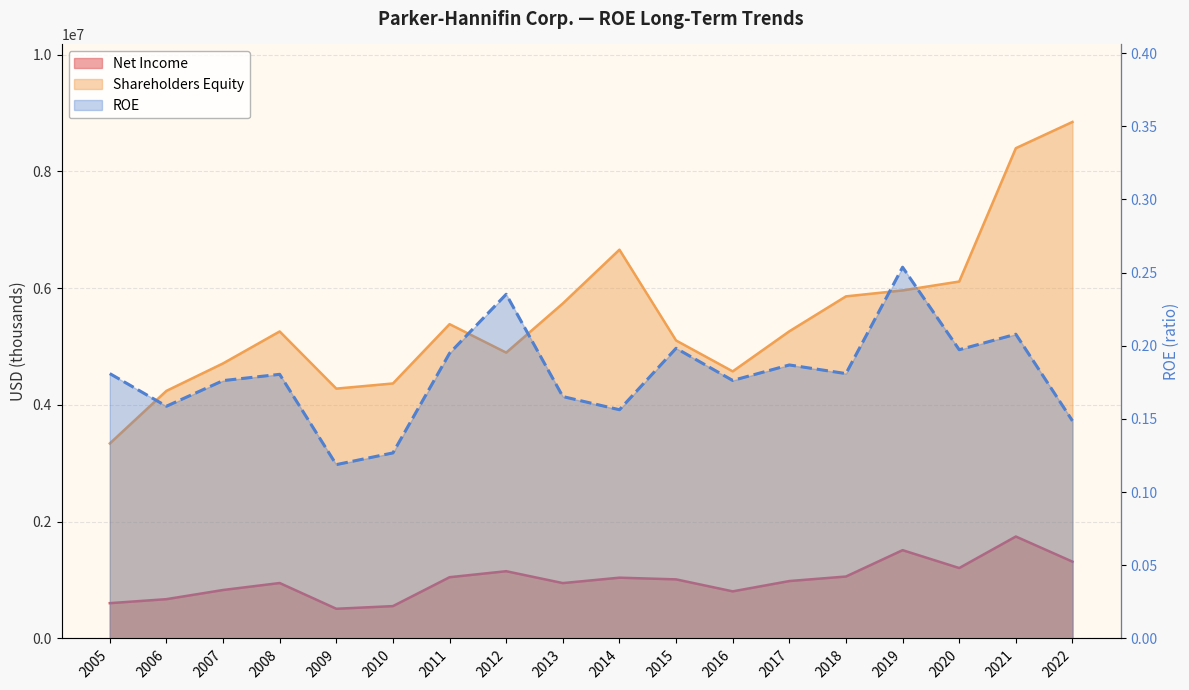

What is the approximate value at 2019?

0.3